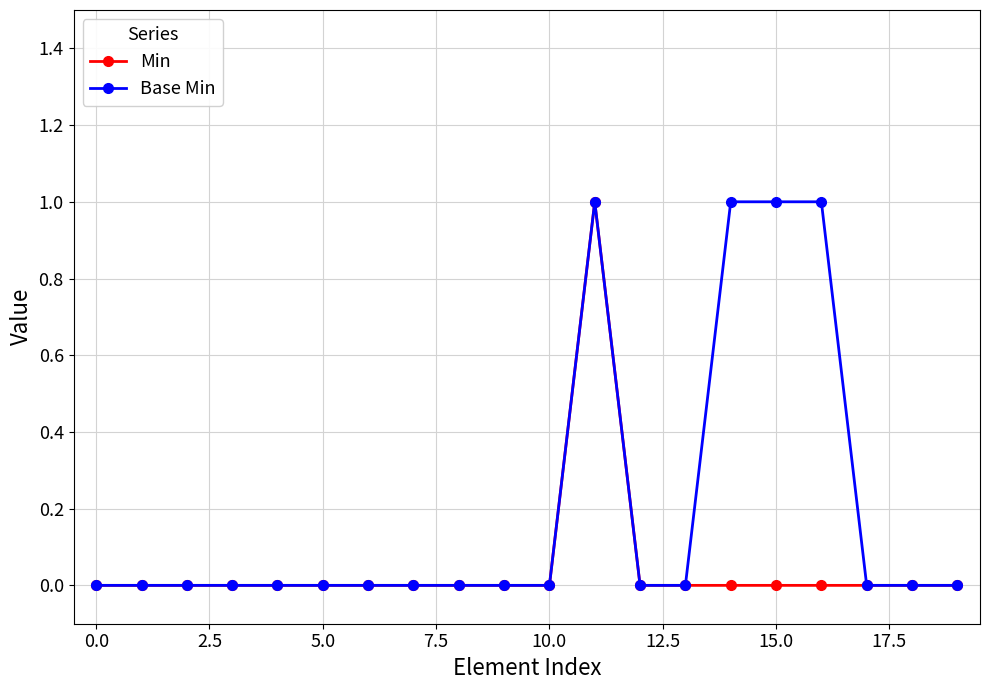

Count the number of data series in this chart.

2